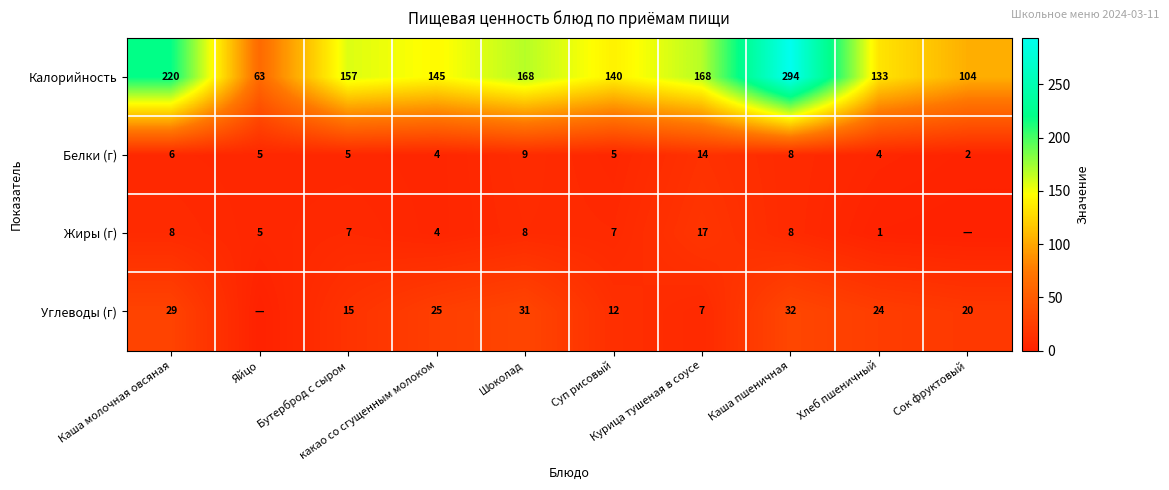

What is the highest value of the Белки (г) series?

14